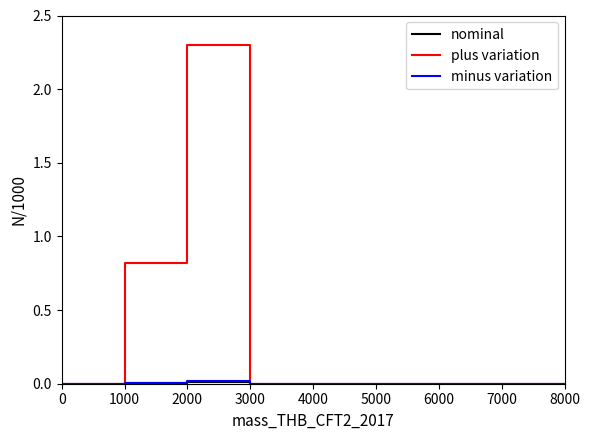

The value of plus variation at 3000 is 1.2. True or false?

False